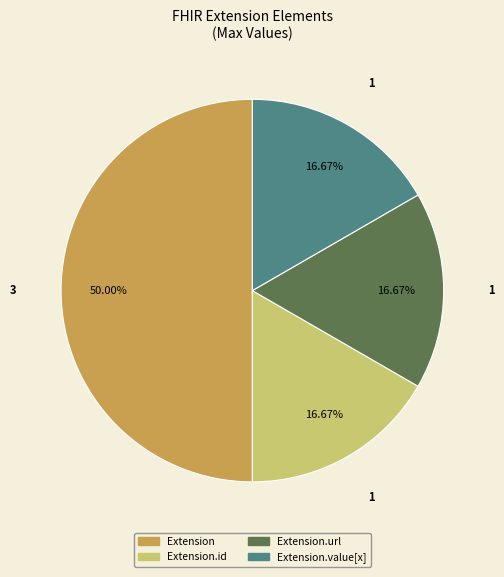

Approximately how many times larger is the value at Extension.url compared to Extension?

0.3